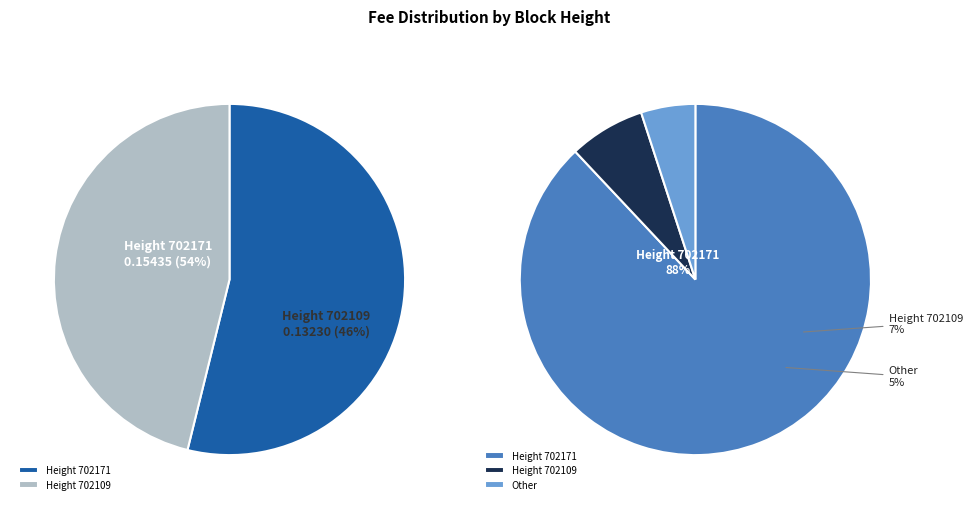

Rank the categories by value from highest to lowest.

702171, 702109